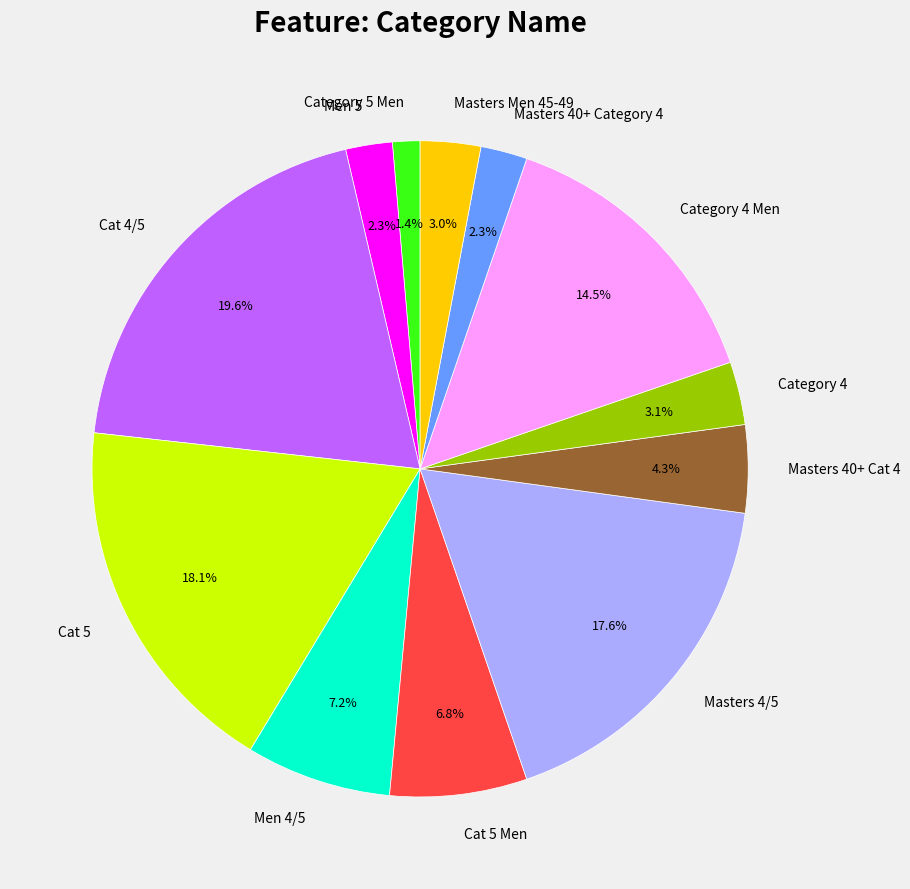

What percentage is the Masters 40+ Category 4 slice, to the nearest percent?

2%